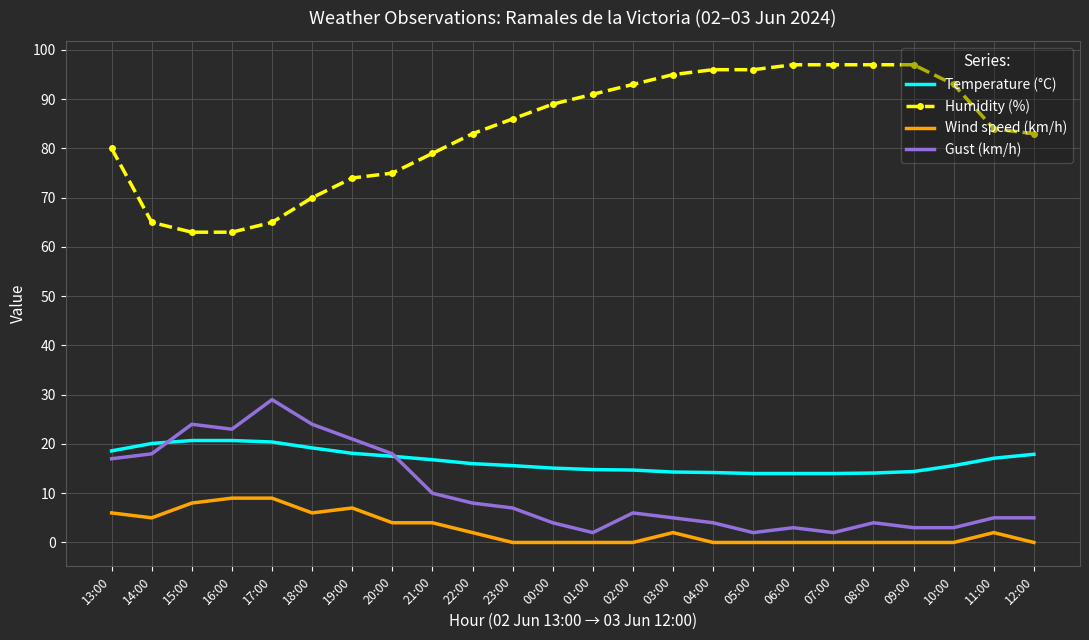

True or false: Temperature (°C) has a value of 17.5 at 20:00.

True